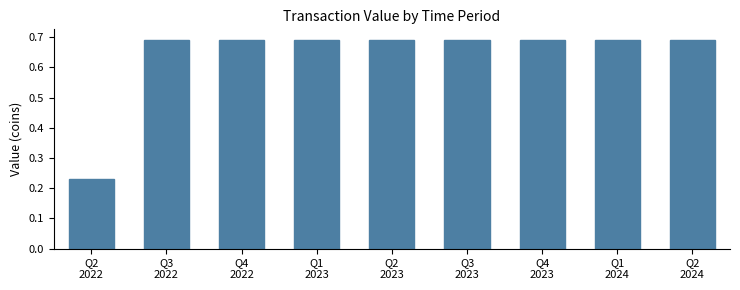

What is the sum of all values?

5.8